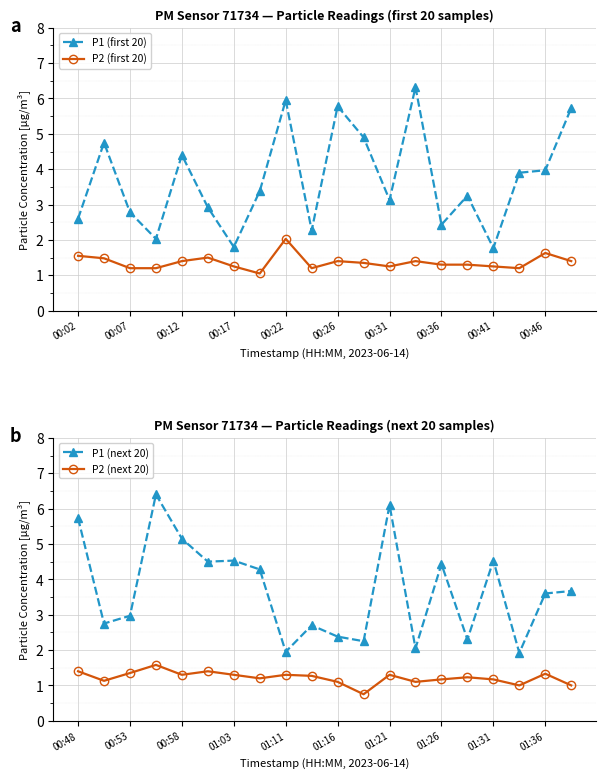

At which label does P2 (next 20) first exceed 1?

00:48